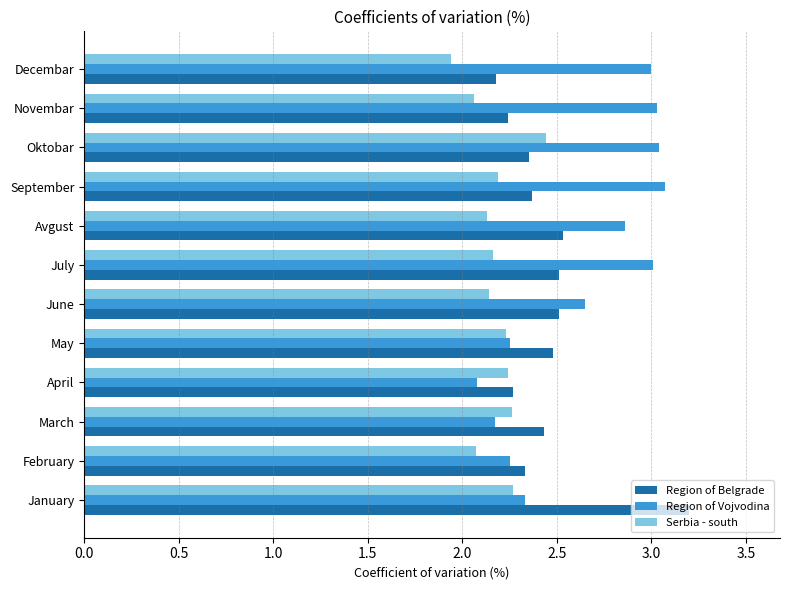

What is the sum of all Region of Belgrade values?

29.4